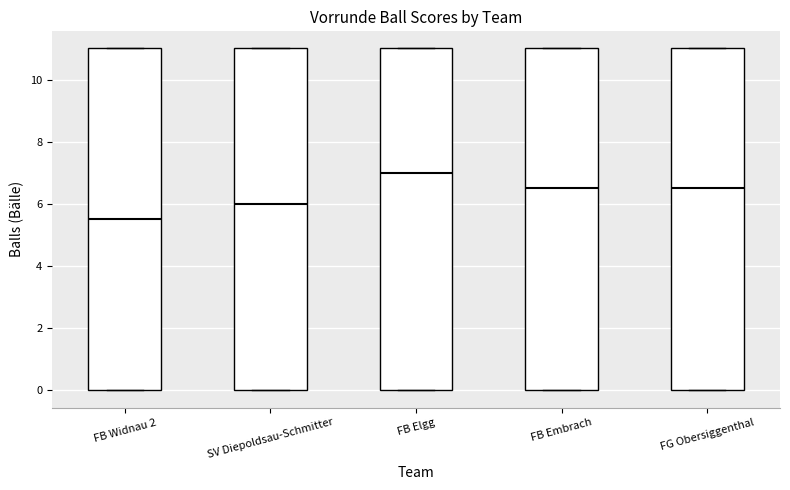

Reading left to right, read every box against the y-axis: the position of its median line, the range the box covers, and the ends of its whiskers. The values are not printed on the chart, so give them approximately, as read against the axis.

FB Widnau 2: median 5.6, box 0.0 to 11.0, whiskers 0.0 to 11.0
SV Diepoldsau-Schmitter: median 6.0, box 0.0 to 11.0, whiskers 0.0 to 11.0
FB Elgg: median 7.0, box 0.0 to 11.0, whiskers 0.0 to 11.0
FB Embrach: median 6.6, box 0.0 to 11.0, whiskers 0.0 to 11.0
FG Obersiggenthal: median 6.6, box 0.0 to 11.0, whiskers 0.0 to 11.0